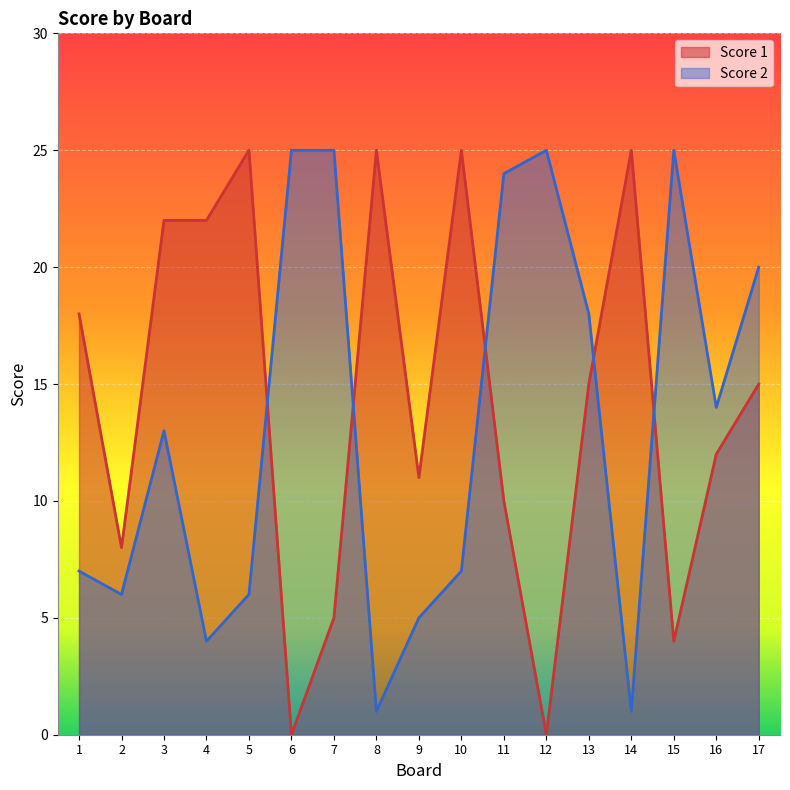

How many lines are shown in the chart?

2